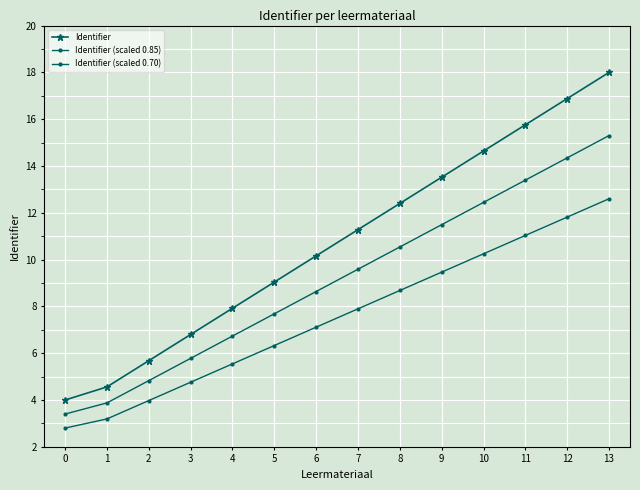

How many values in the Identifier (scaled 0.85) series exceed 9?

7